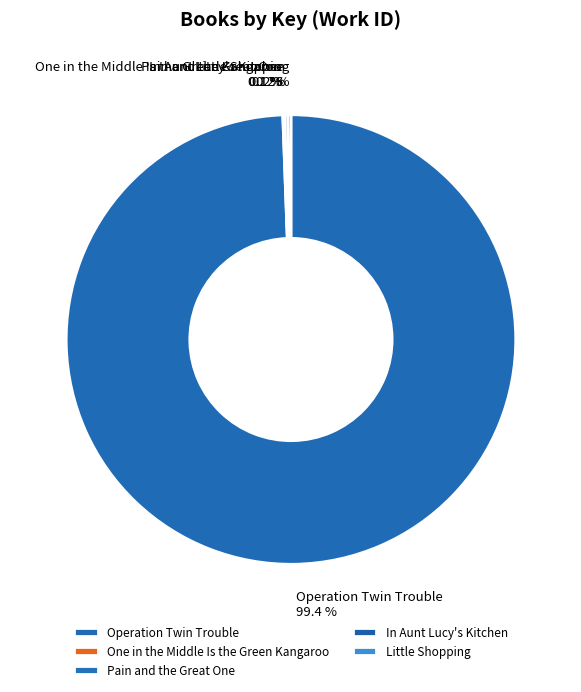

Does Operation Twin Trouble account for over 50% of the chart?

Yes